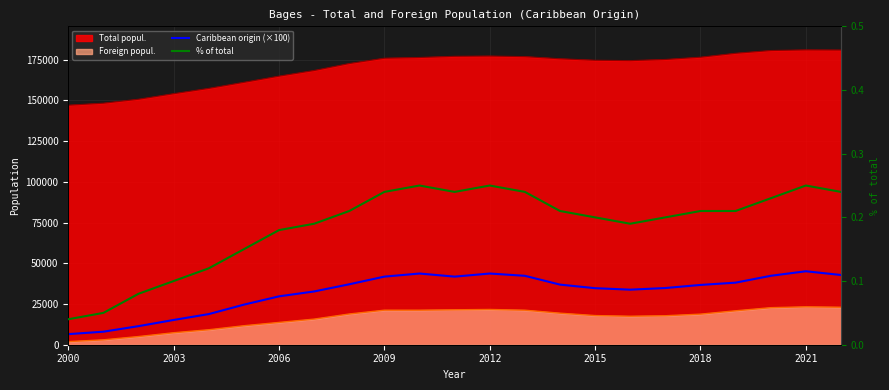

In Caribbean origin (×100), how many points are higher than both neighbors (excluding endpoints)?

3